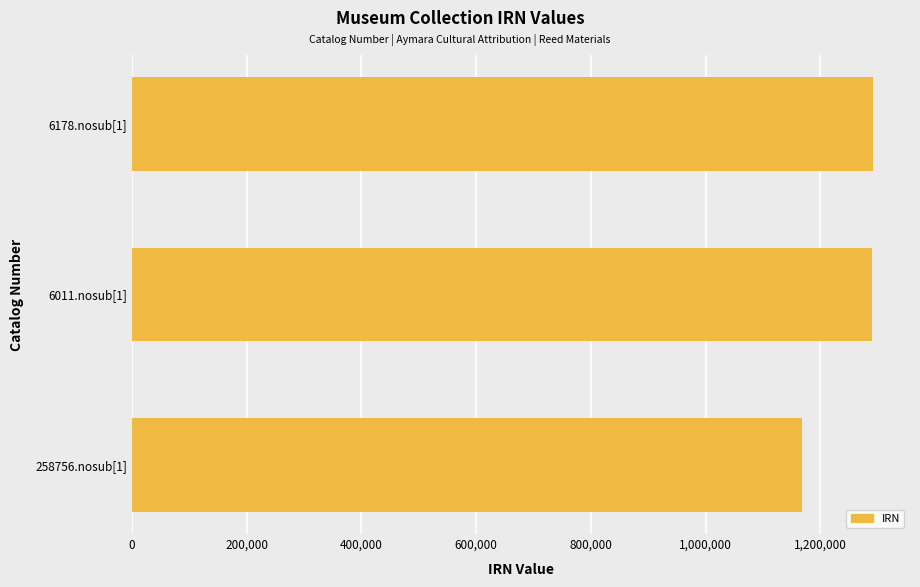

Is it true that the value at 6178.nosub[1] is 1291405?

True